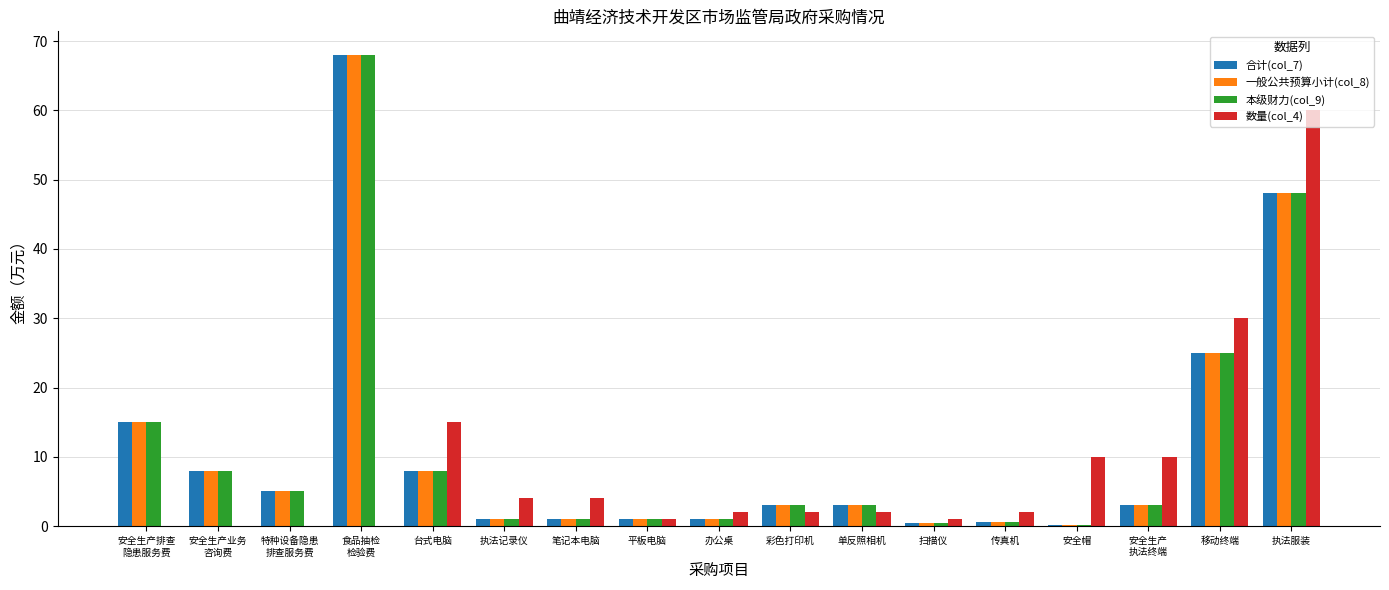

Is the value of 本级财力(col_9) at 移动终端 greater than the value of 一般公共预算小计(col_8) at 扫描仪?

Yes